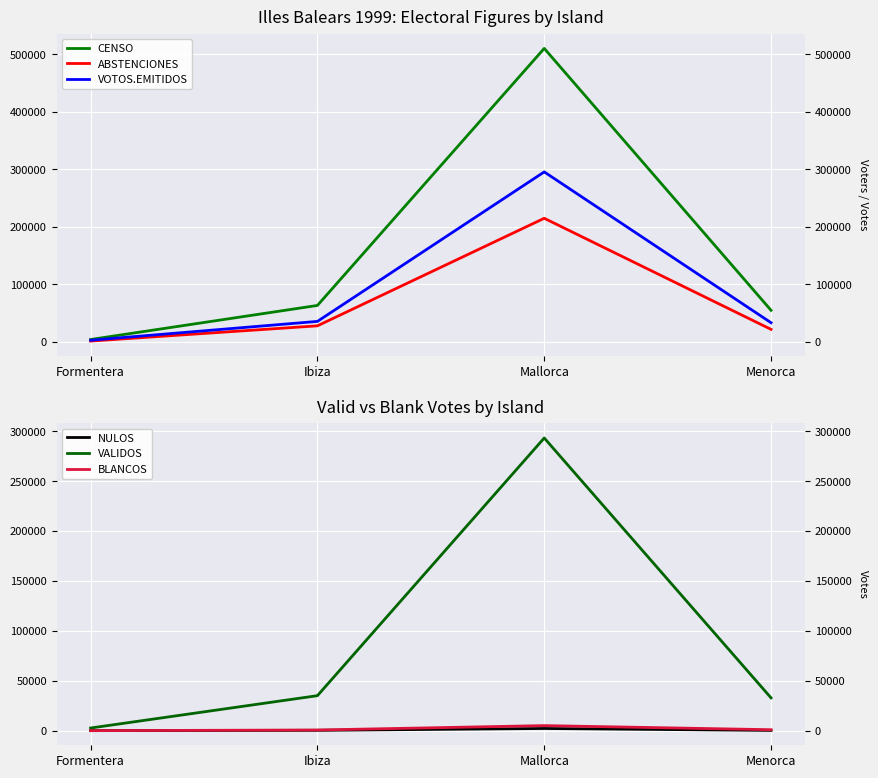

Where is VALIDOS nearest to the value 148022?

Ibiza